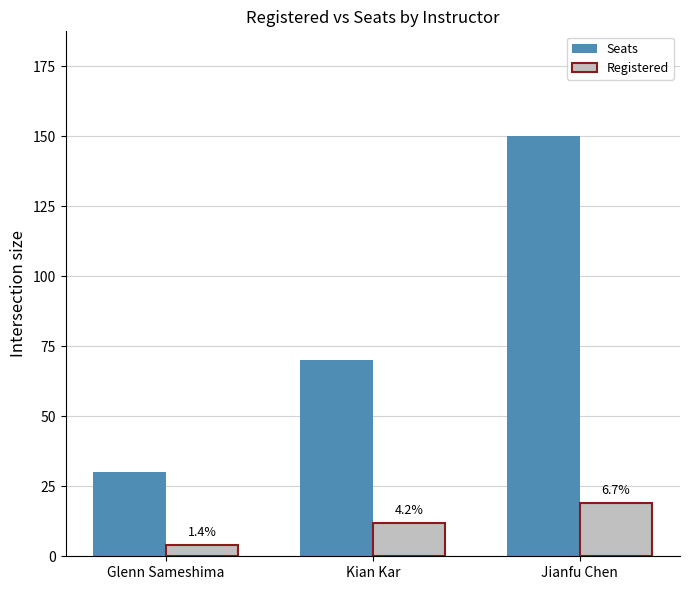

How many bars are there in total?

6